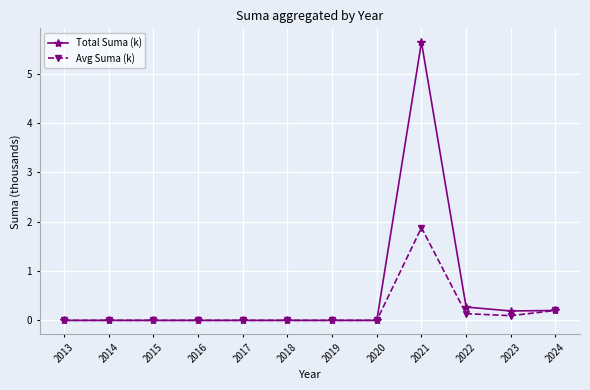

List the series in order of their peak value, lowest first.

Avg Suma (k), Total Suma (k)